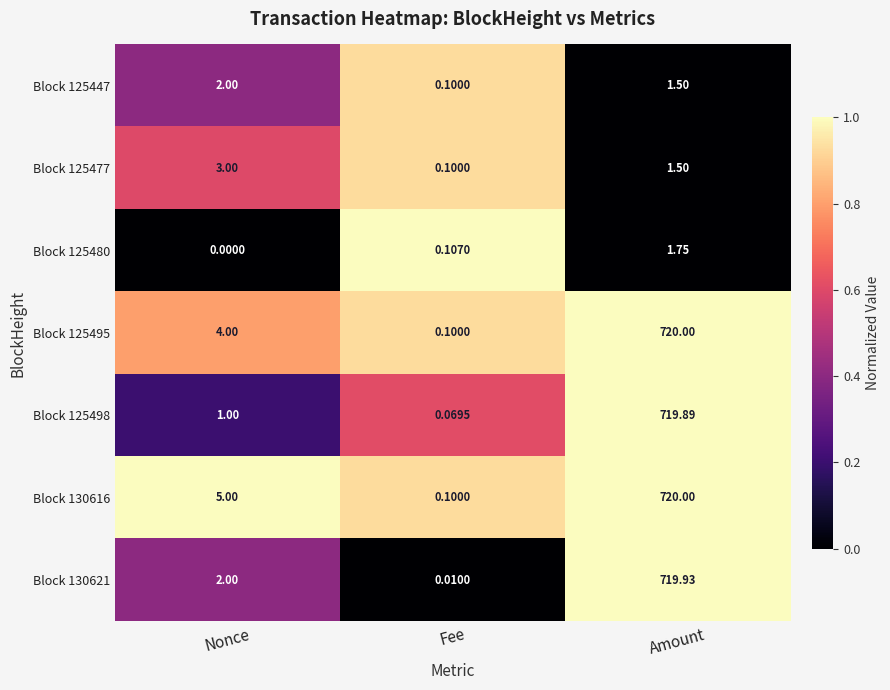

What is the spread (max minus min) of values at Amount?

718.5